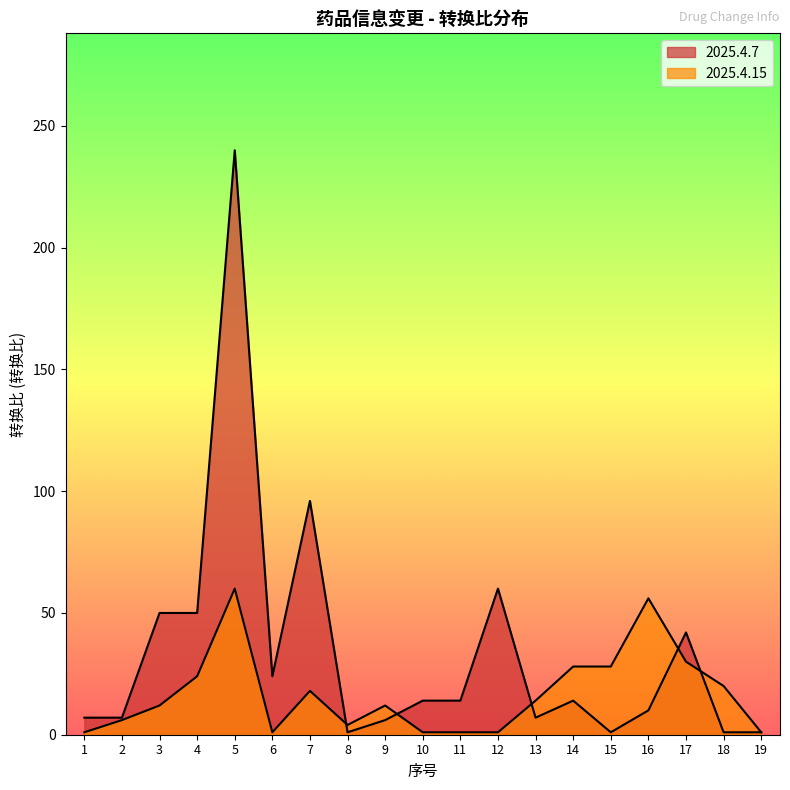

The value of 2025.4.15 at 15 is 28. True or false?

True